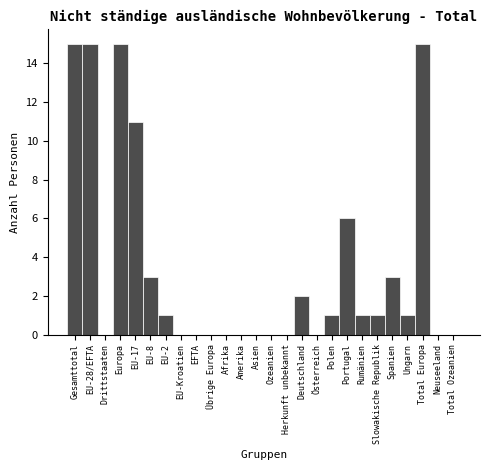

Reading right to left, transcribe all the data shown in this chart.

Total Ozeanien=0	Neuseeland=0	Total Europa=15	Ungarn=1	Spanien=3	Slowakische Republik=1	Rumänien=1	Portugal=6	Polen=1	Österreich=0	Deutschland=2	Herkunft unbekannt=0	Ozeanien=0	Asien=0	Amerika=0	Afrika=0	Übrige Europa=0	EFTA=0	EU-Kroatien=0	EU-2=1	EU-8=3	EU-17=11	Europa=15	Drittstaaten=0	EU-28/EFTA=15	Gesamttotal=15